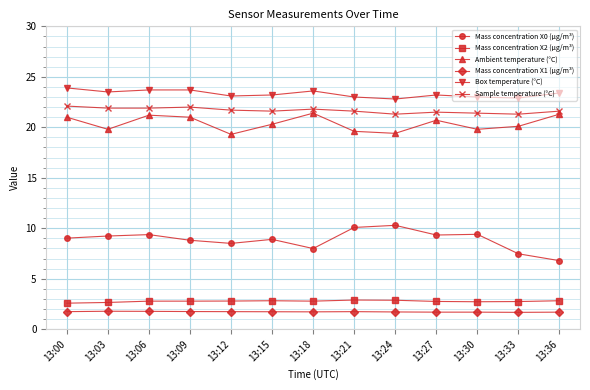

What is the lowest value of the Mass concentration X1 (μg/m³) series?

1.7